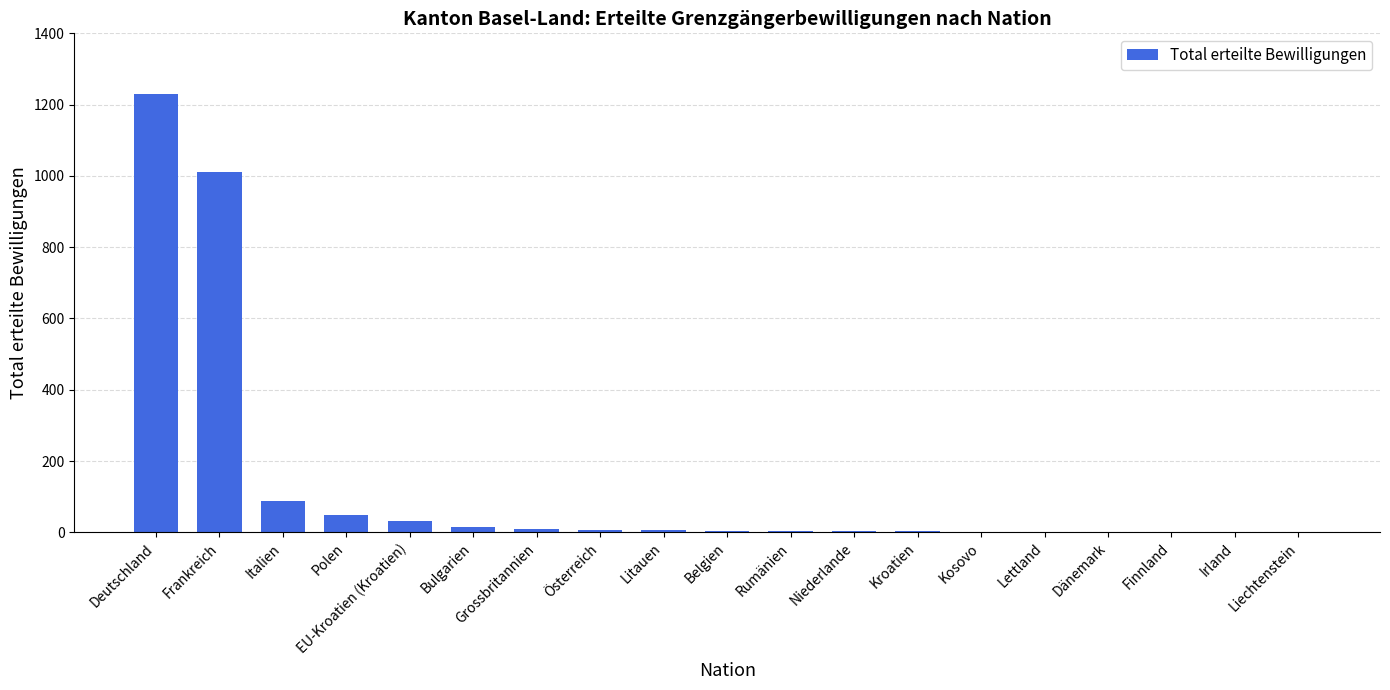

How many categories are shown in the chart?

19